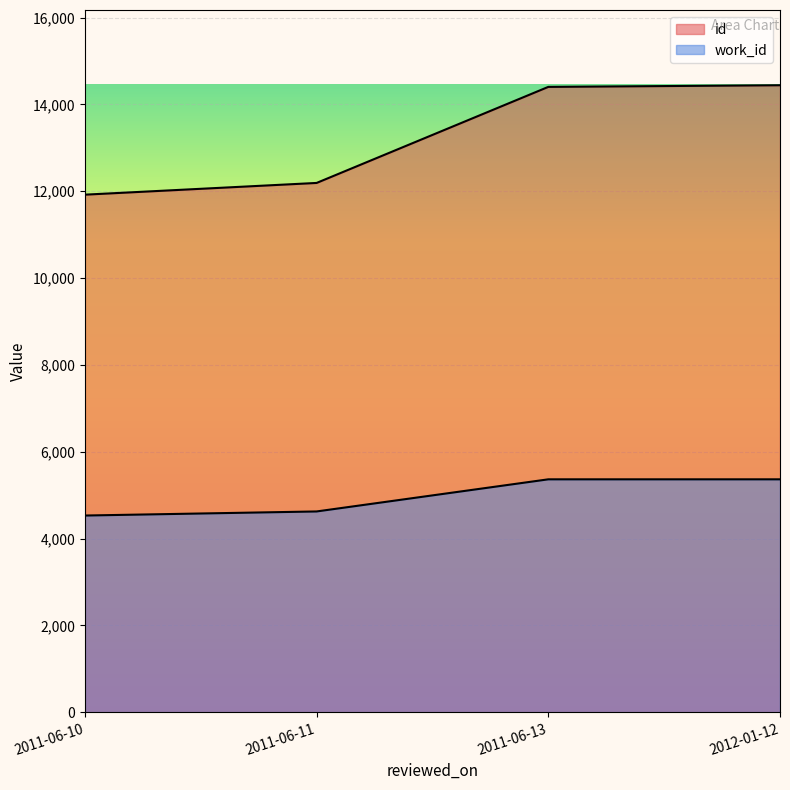

What is the label of the 4th point from the right?

2011-06-10